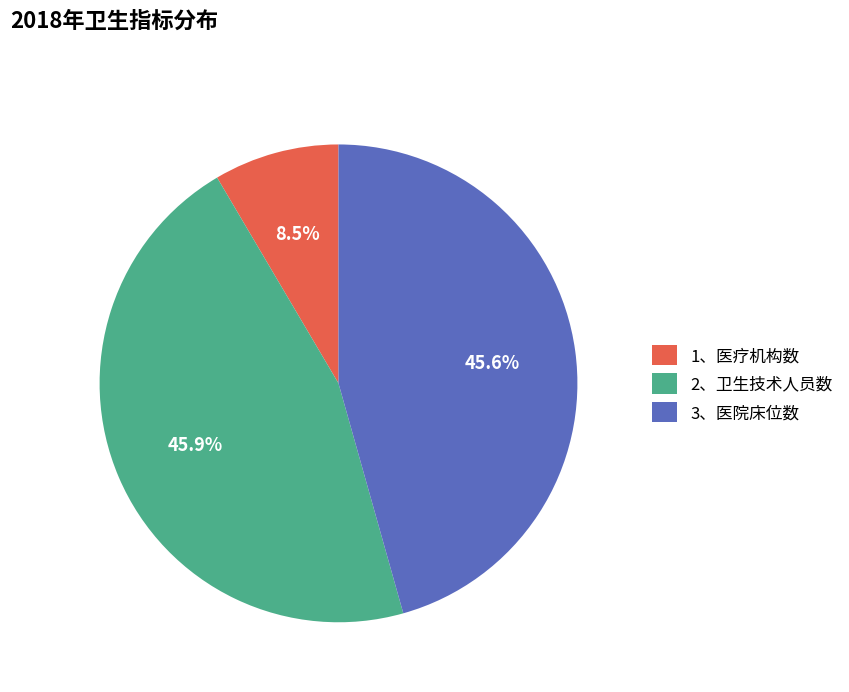

Which has a higher value, 1、医疗机构数 or 2、卫生技术人员数?

2、卫生技术人员数